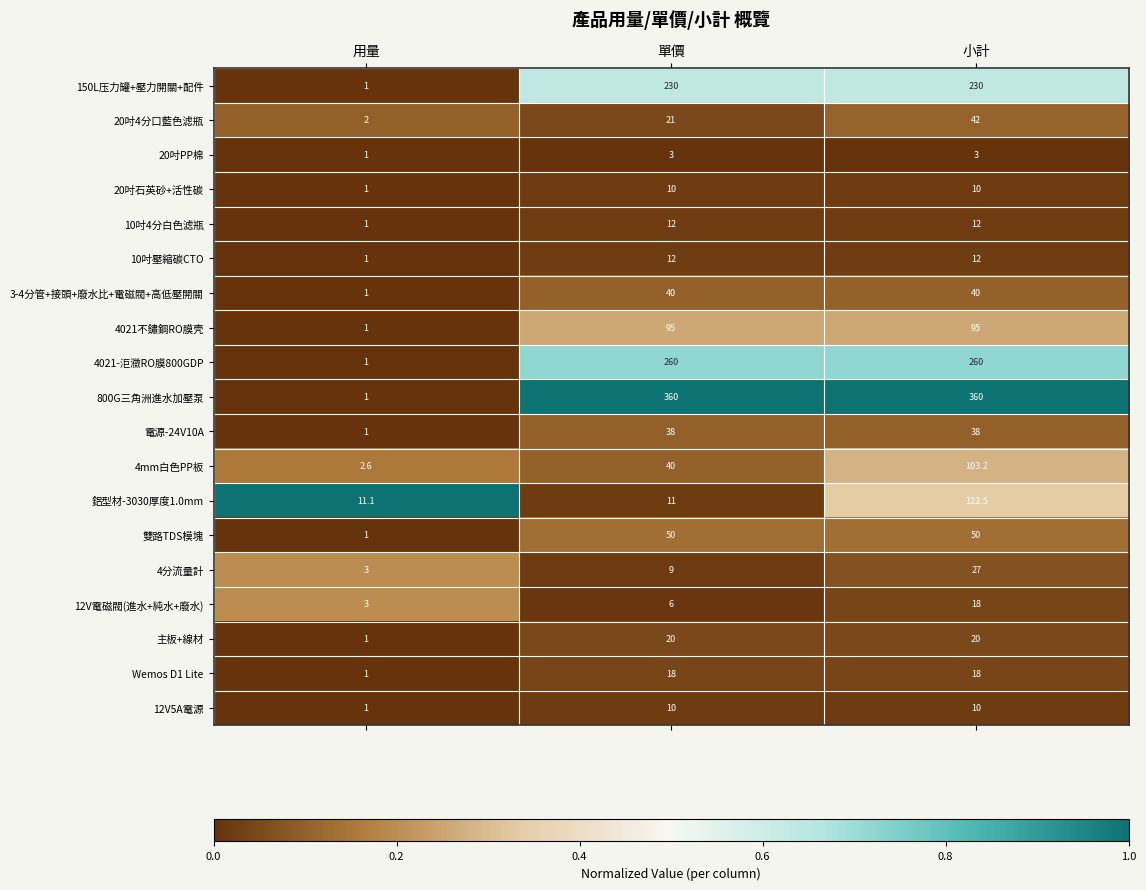

What is the minimum value for 12V電磁閥(進水+純水+廢水)?

3.0